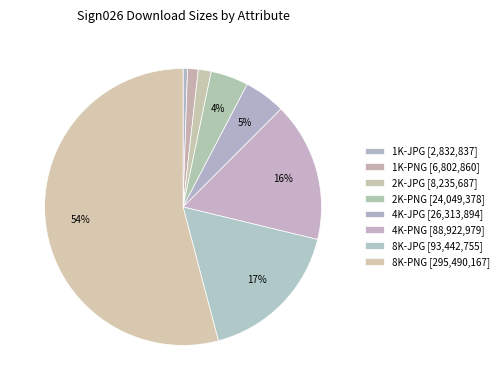

Count the number of slices in the pie.

8